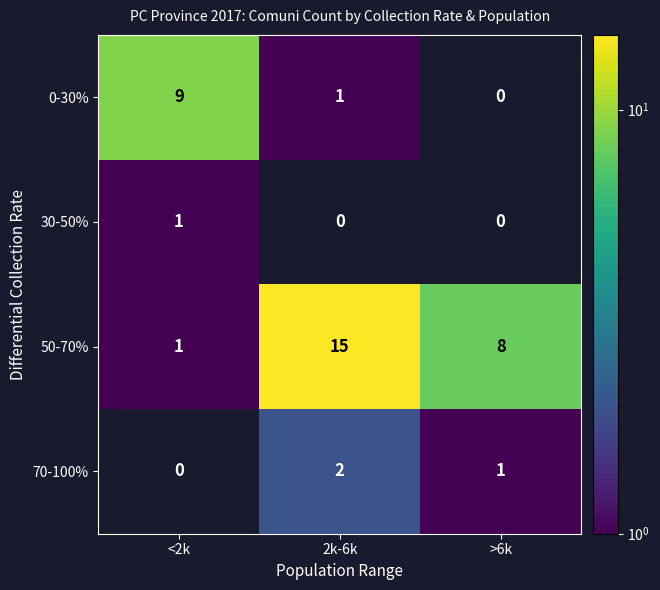

How many data points does each series have?

3